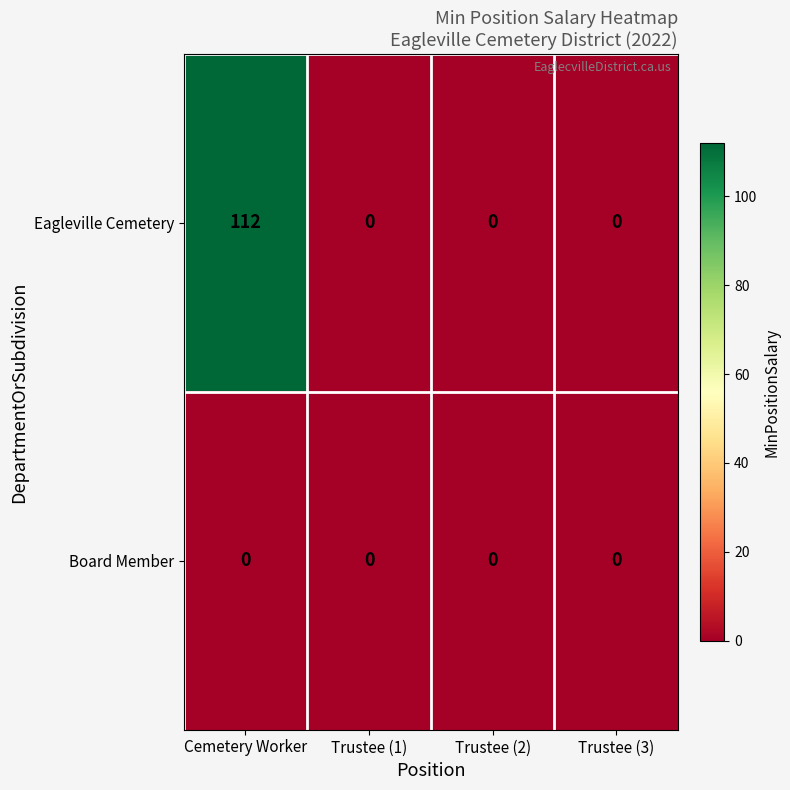

Count the number of categories in the chart.

4